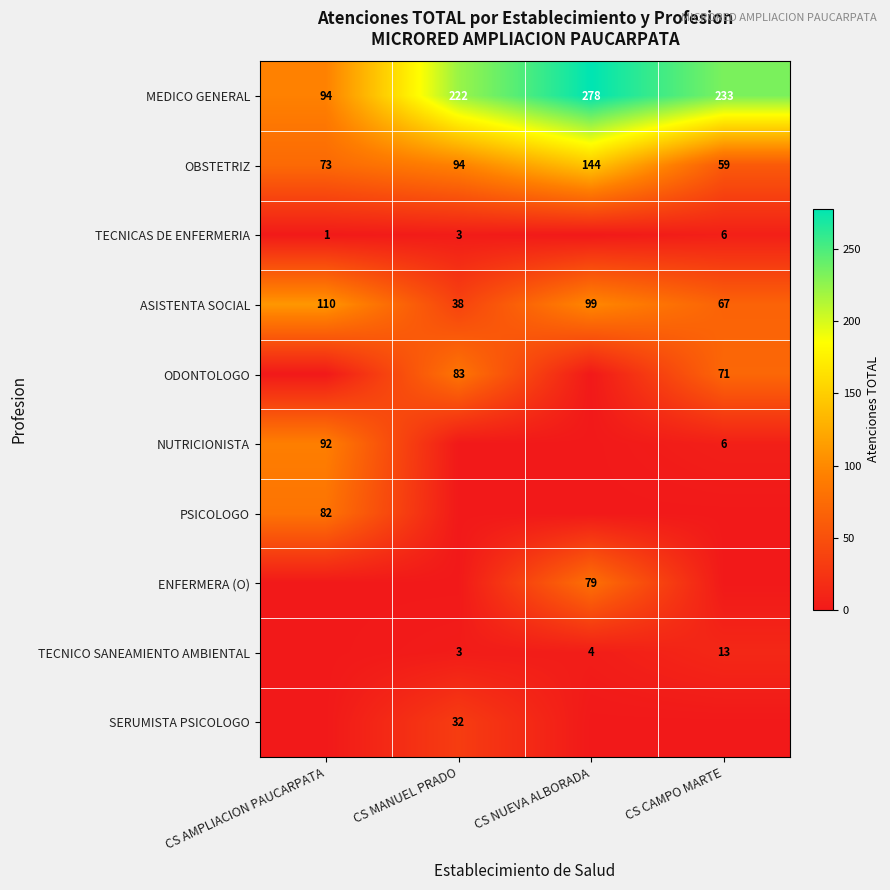

At which label does MEDICO GENERAL first exceed 233?

CS NUEVA ALBORADA